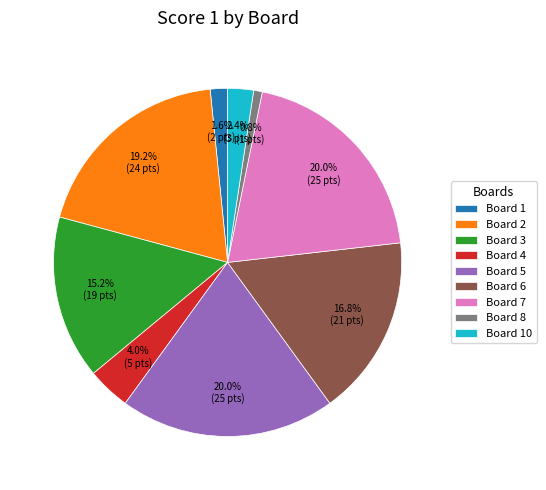

What is the smallest slice in the pie chart?

Board 8